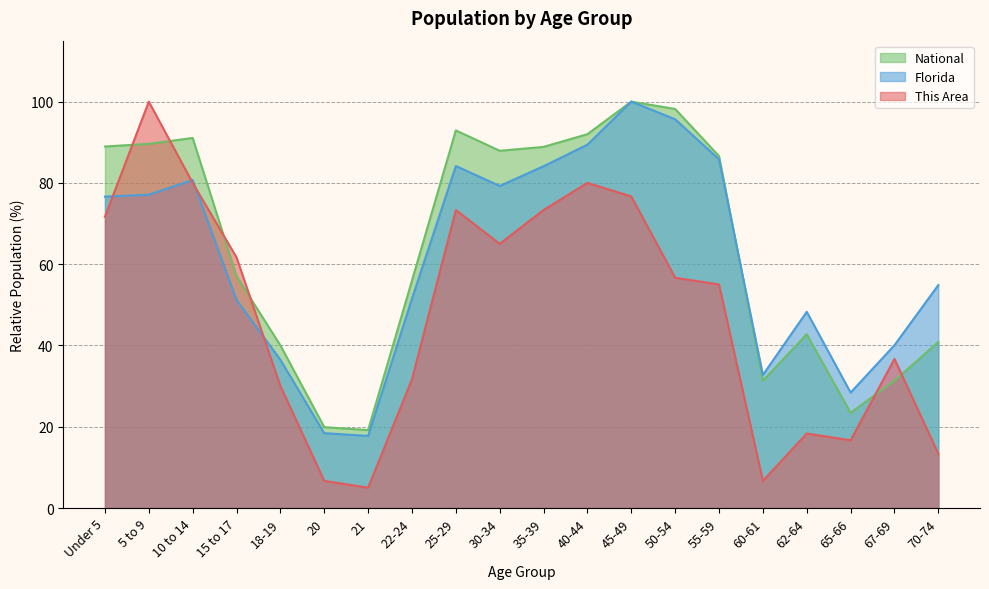

Where is Florida nearest to the value 58?

70-74